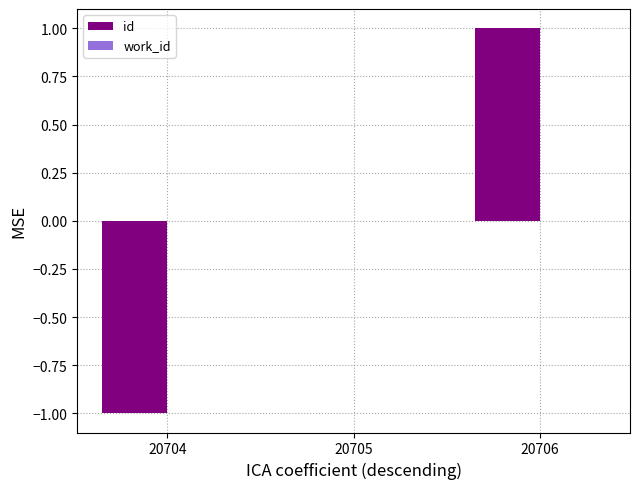

Is it true that the value at 20706 is 0?

False